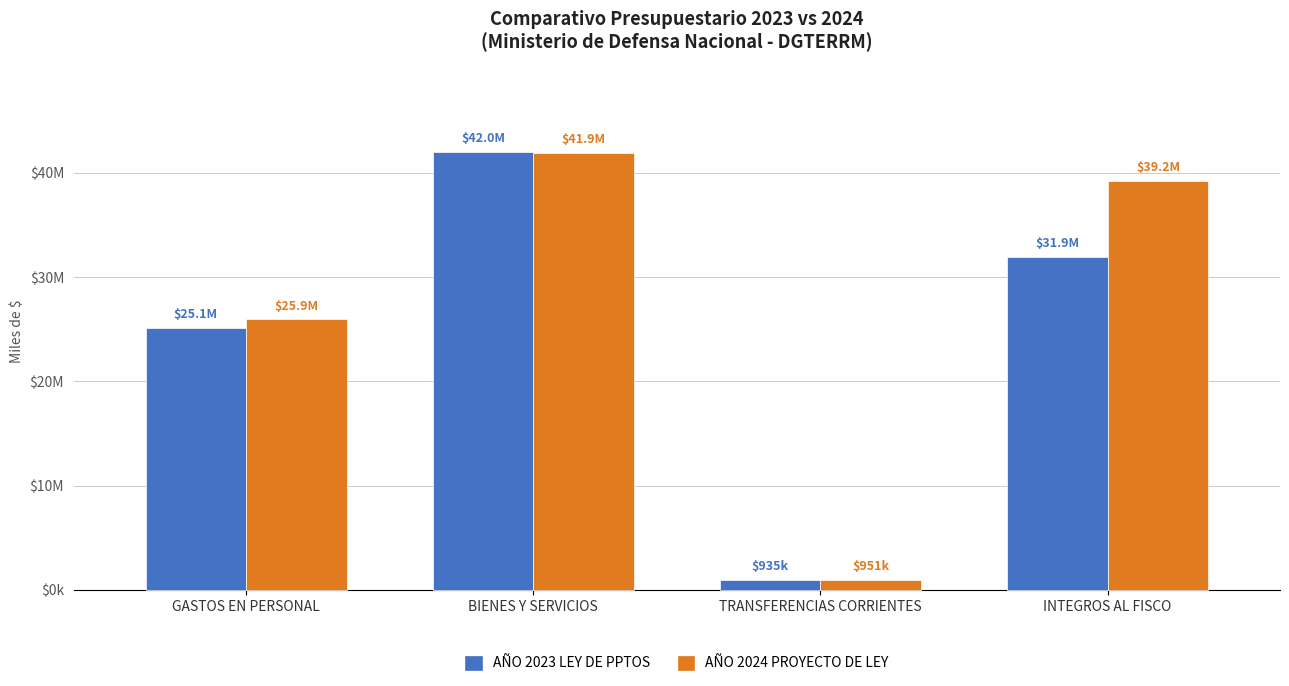

List the labels in order of AÑO 2023 LEY DE PPTOS value, largest first.

BIENES Y SERVICIOS, INTEGROS AL FISCO, GASTOS EN PERSONAL, TRANSFERENCIAS CORRIENTES